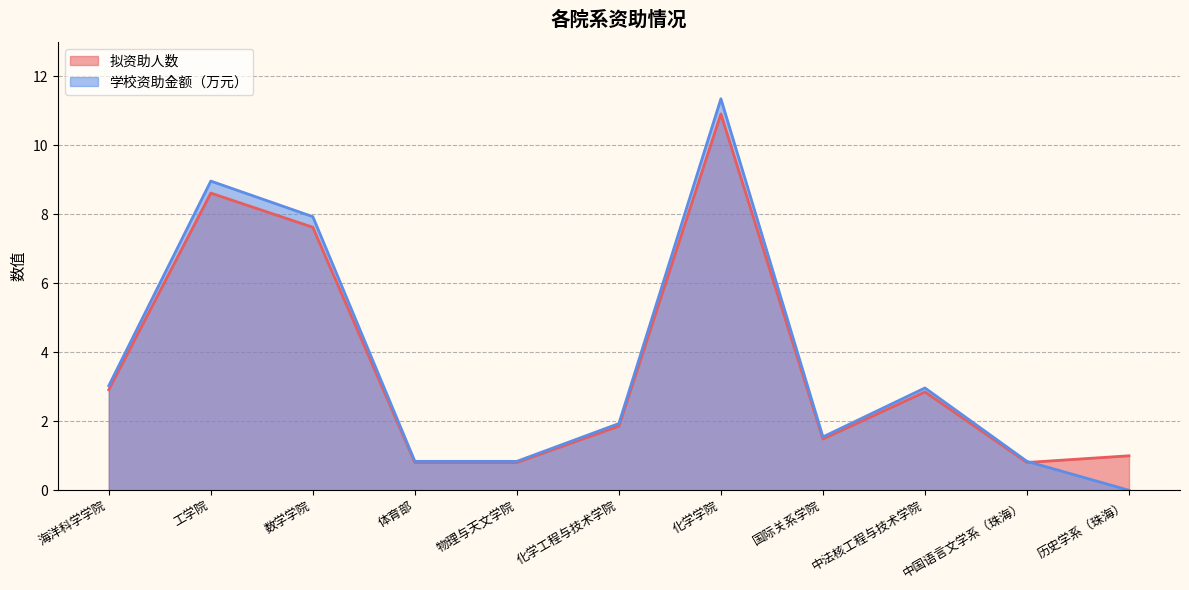

How many values in the 学校资助金额（万元） series are below 1?

4